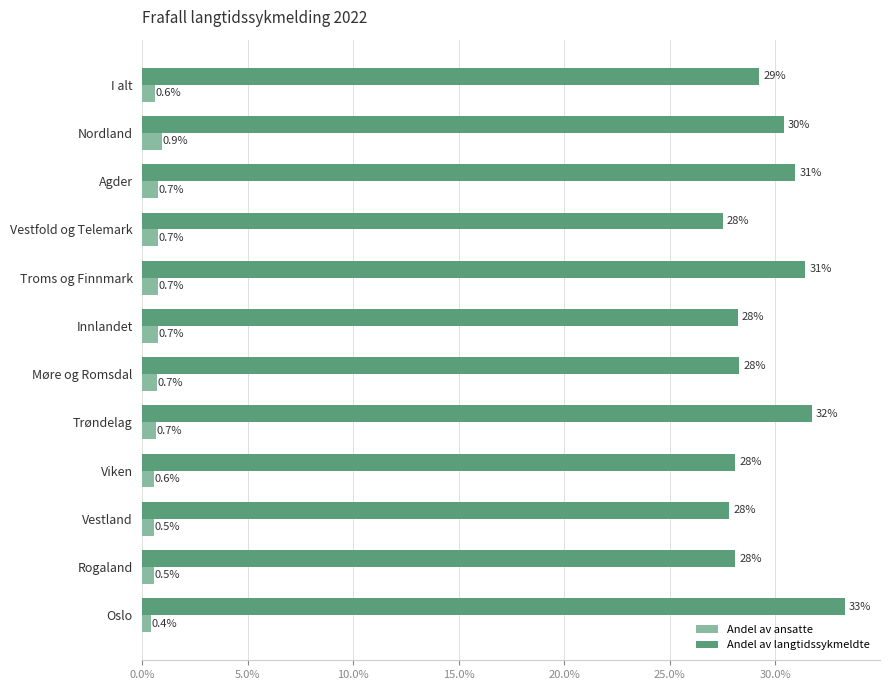

What are all the series names shown in the legend?

Andel av ansatte, Andel av langtidssykmeldte